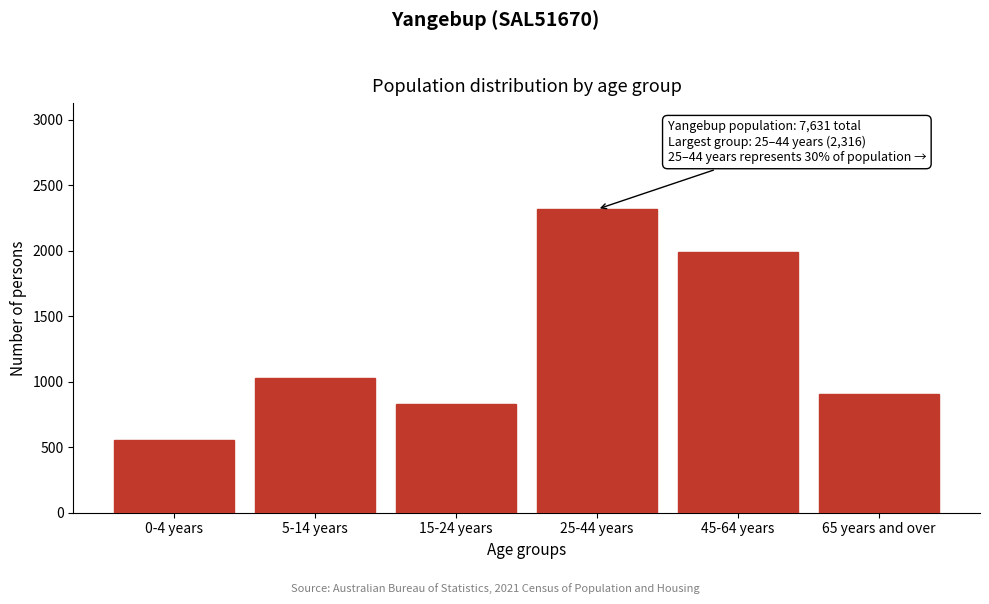

Reading right to left, transcribe all the data shown in this chart.

907	1993	2316	826	1026	557